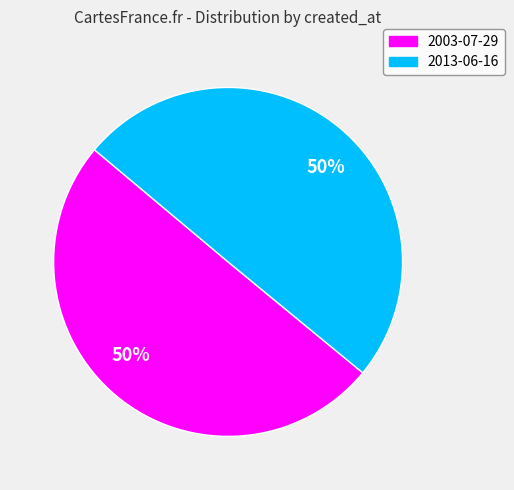

To the nearest percent, what is the average slice percentage?

50%